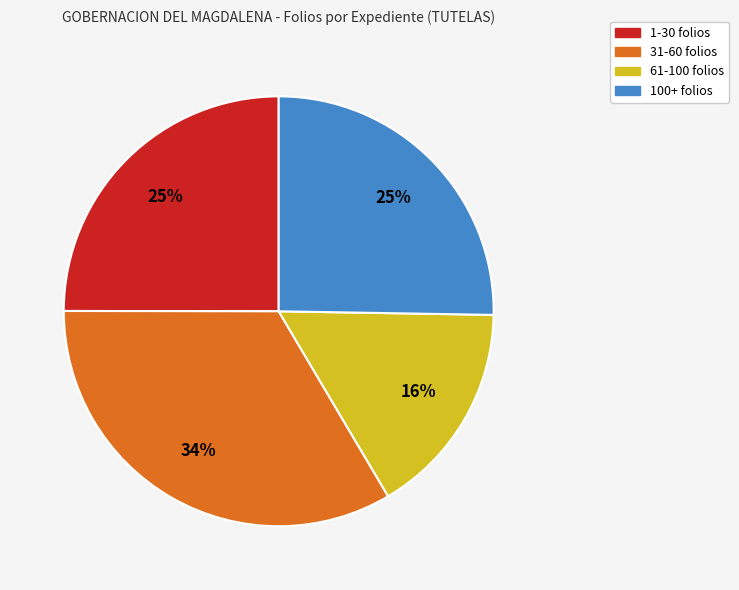

To the nearest percent, what is the average slice percentage?

25%